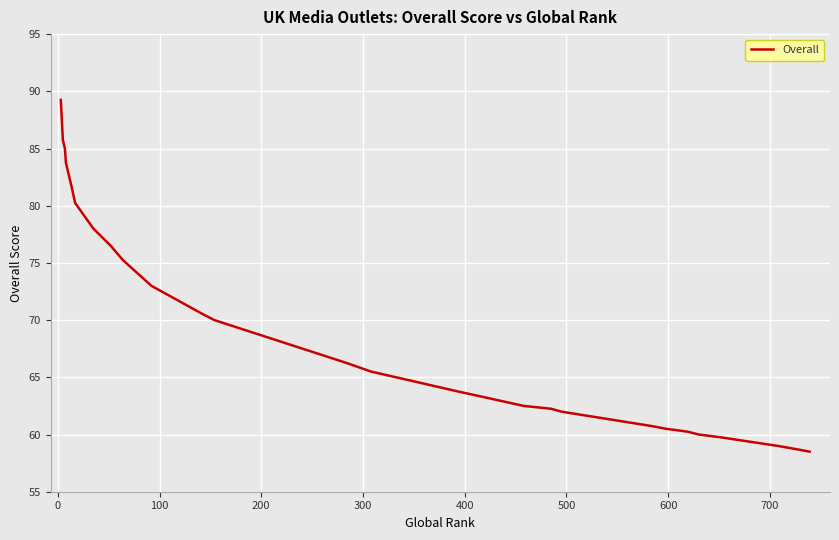

What is the value of the 31st point from the left?

60.2